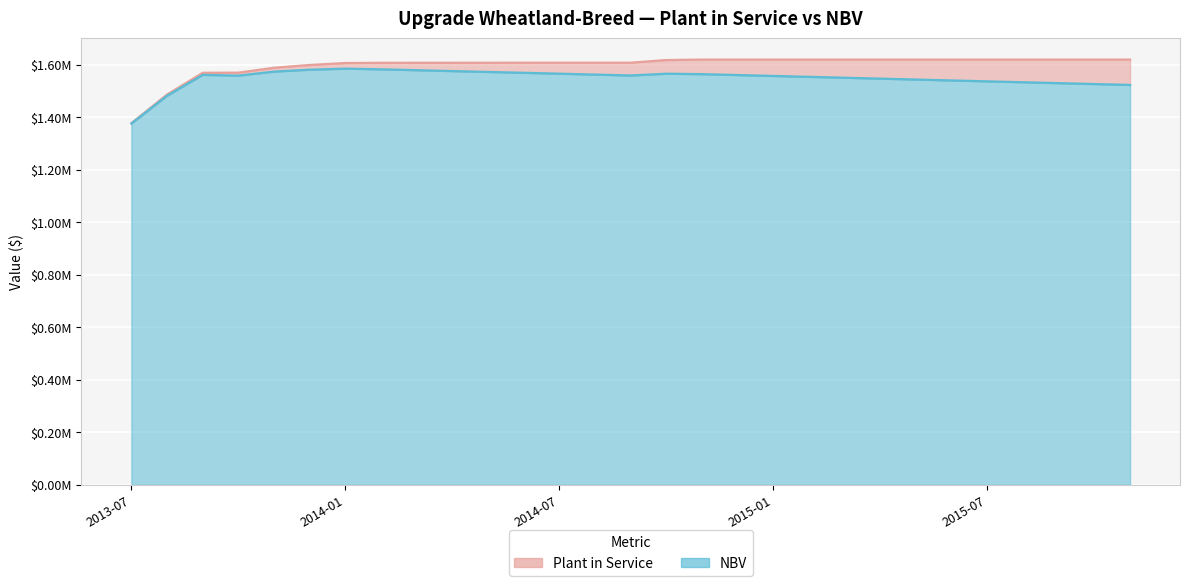

True or false: Plant in Service and NBV intersect in this chart.

False